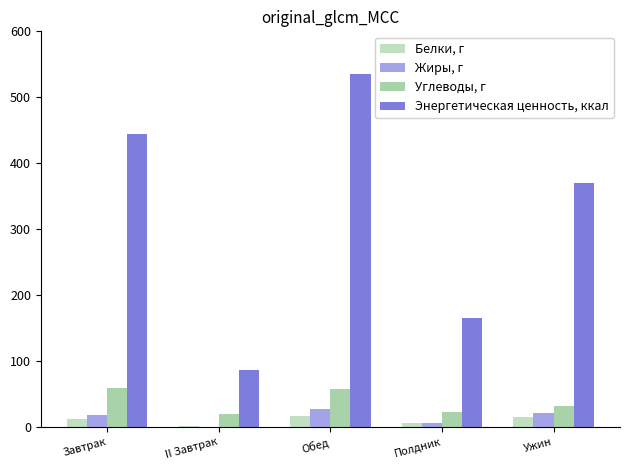

At how many categories does at least one series exceed 196?

3